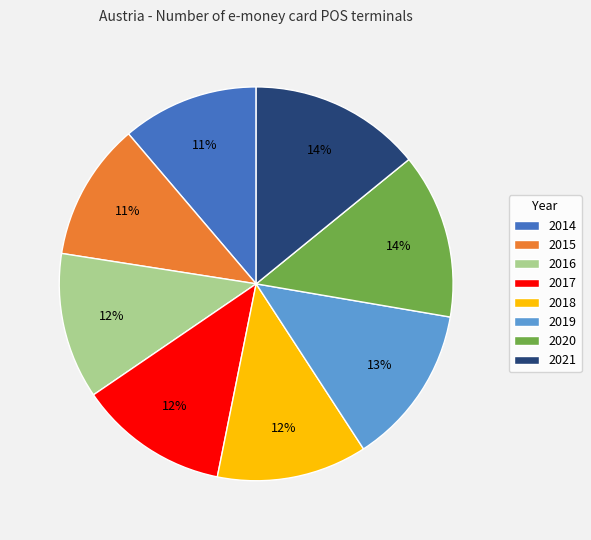

Do 2016 and 2021 together represent more than half of the pie?

No